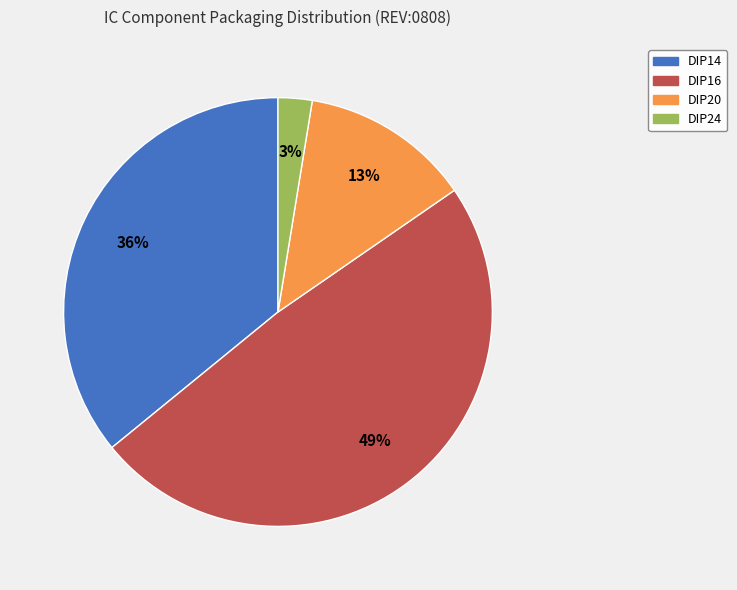

To the nearest percent, what portion does DIP20 represent?

13%